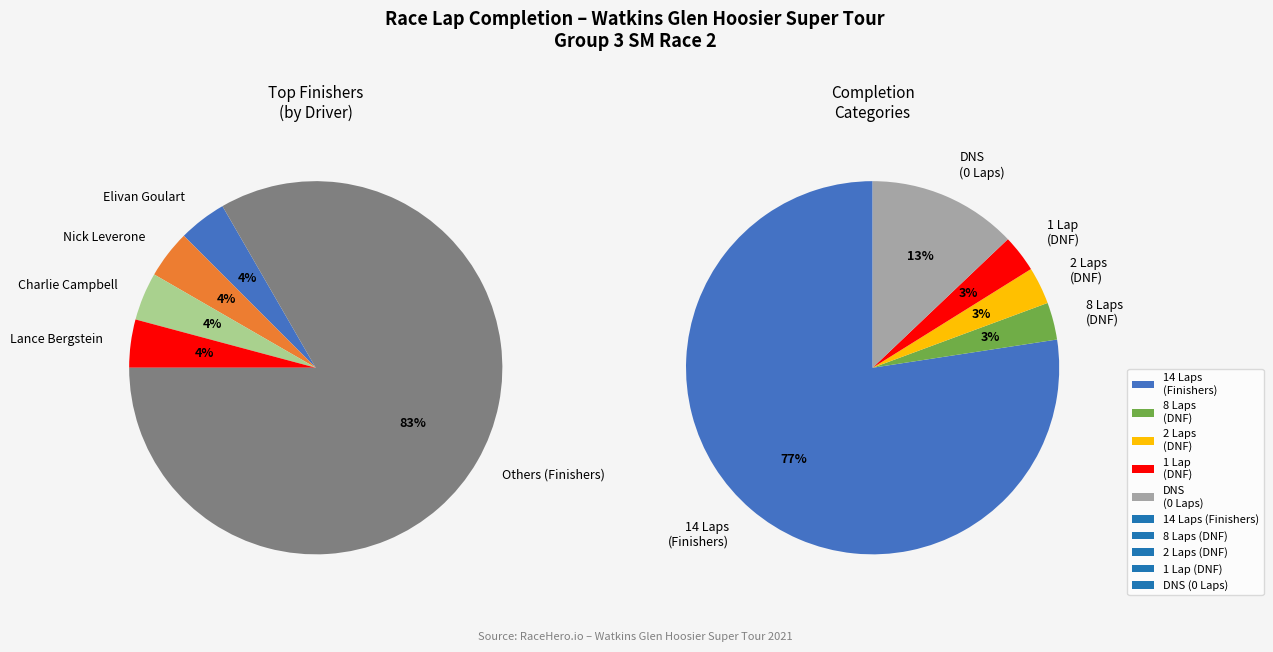

The Greg Sorg slice represents 13% of the pie. True or false?

False